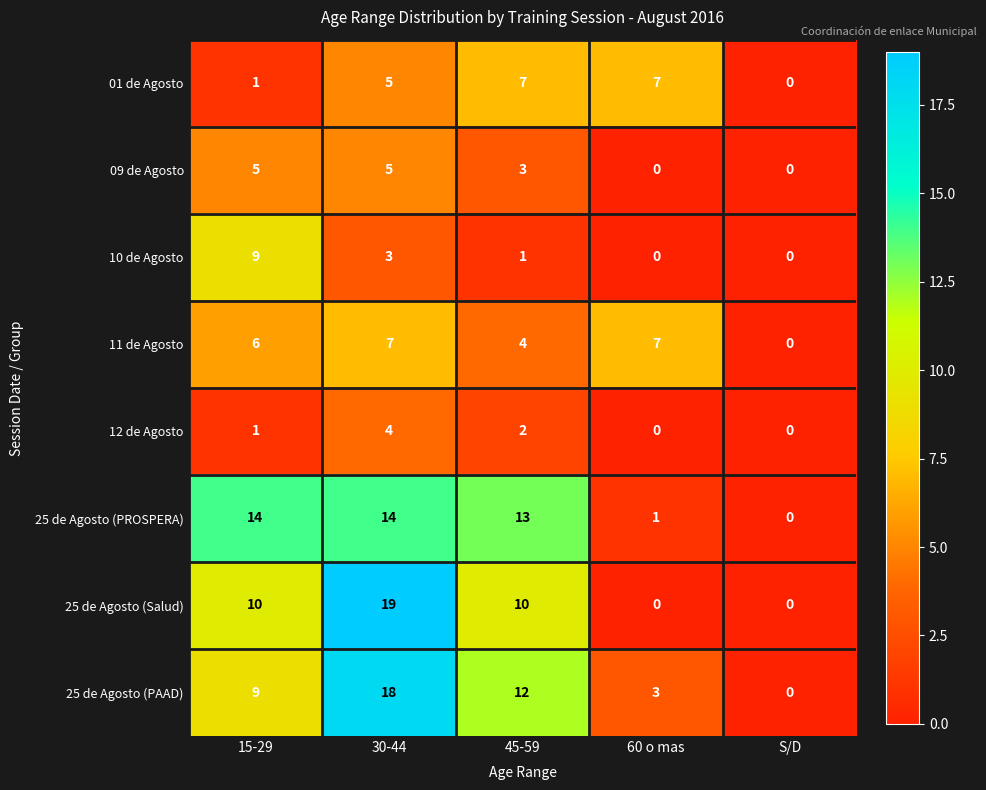

What is the greatest value displayed?

19